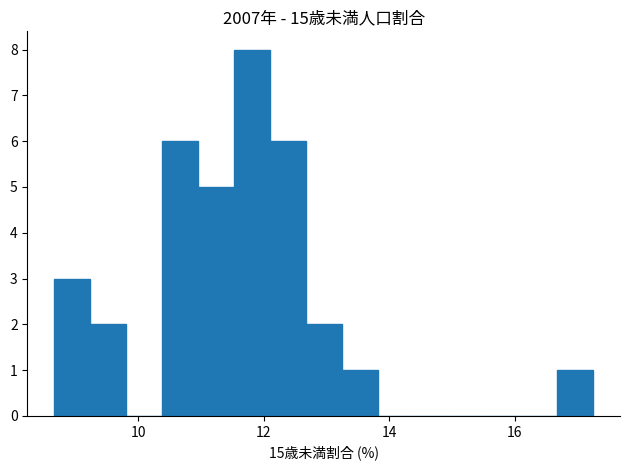

Around what value on the x-axis is the tallest bar? Give the approximate position of its centre, as read against the axis.

11.8